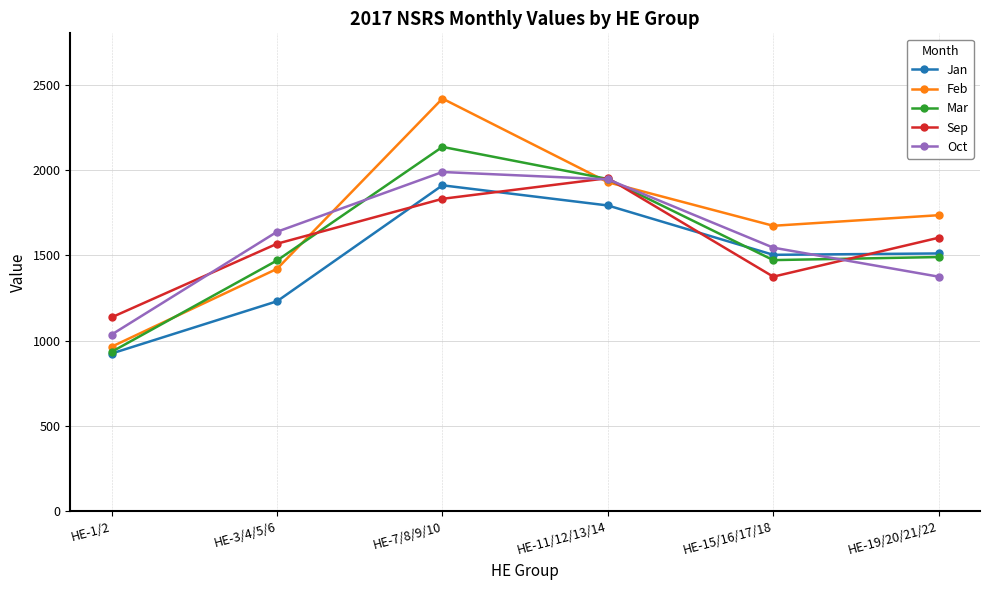

What is the greatest value displayed?

2418